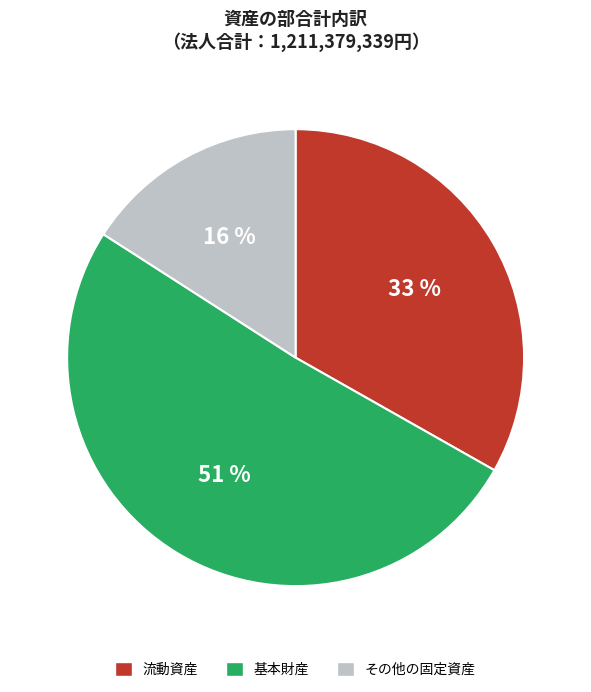

How many slices are in this pie chart?

3